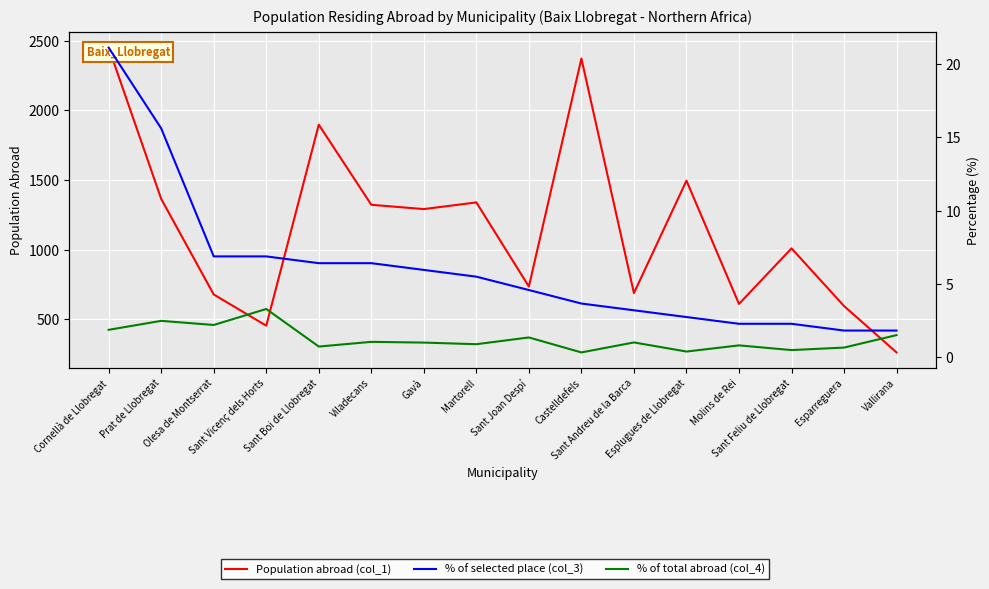

The % of total abroad (col_4) series shows 3.3 at Cornellà de Llobregat. True or false?

False